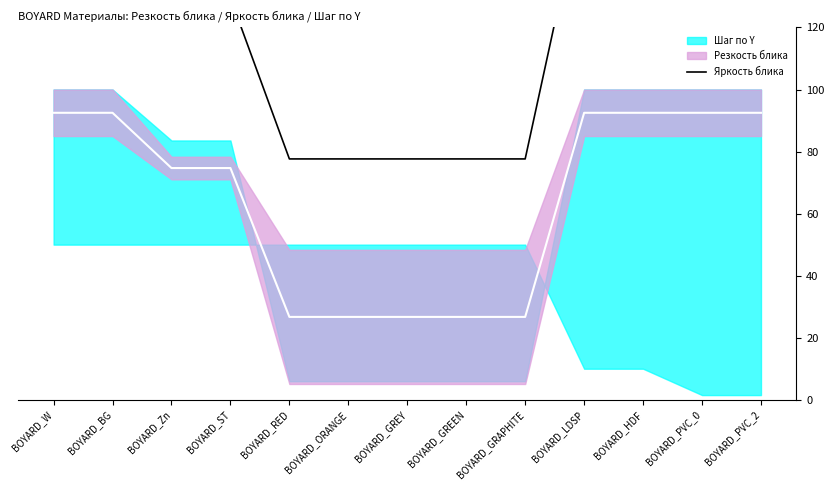

The chart shows a value of 165.0 at BOYARD_W. True or false?

True